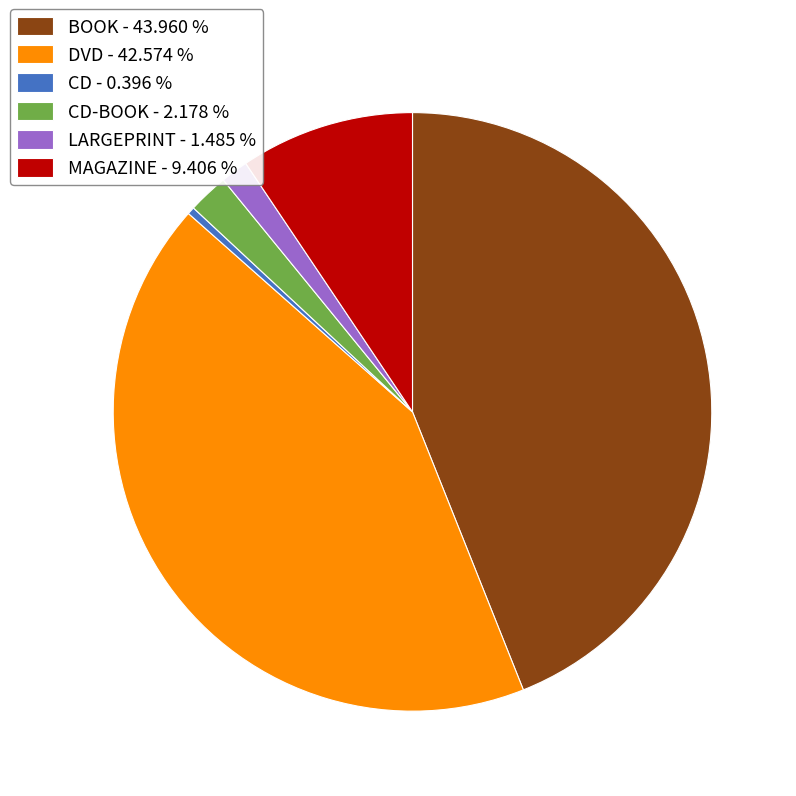

Do BOOK - 43.960 % and CD - 0.396 % together represent more than half of the pie?

No